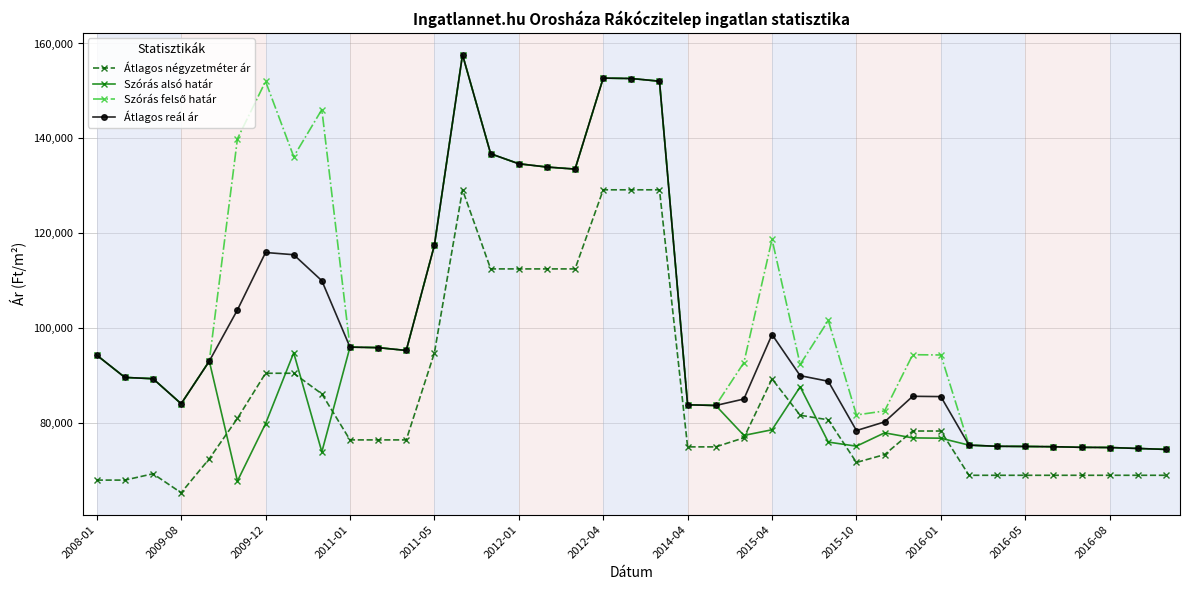

True or false: Átlagos négyzetméter ár and Átlagos reál ár intersect in this chart.

False